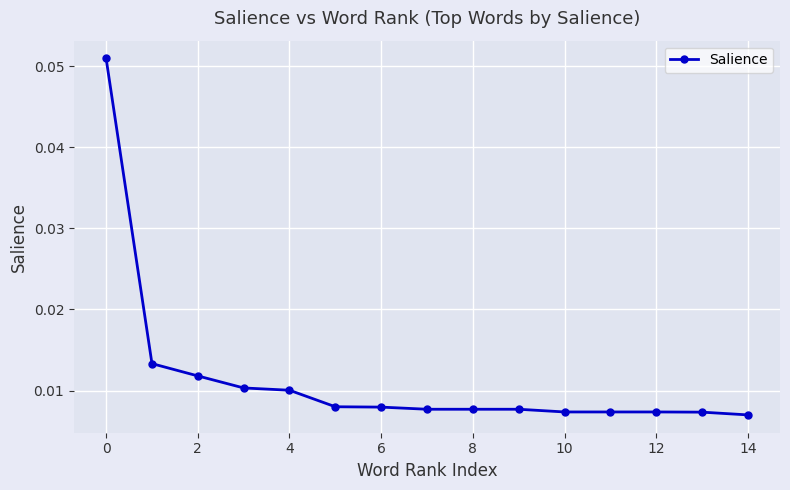

Count the values in the range 0 to 1.

15